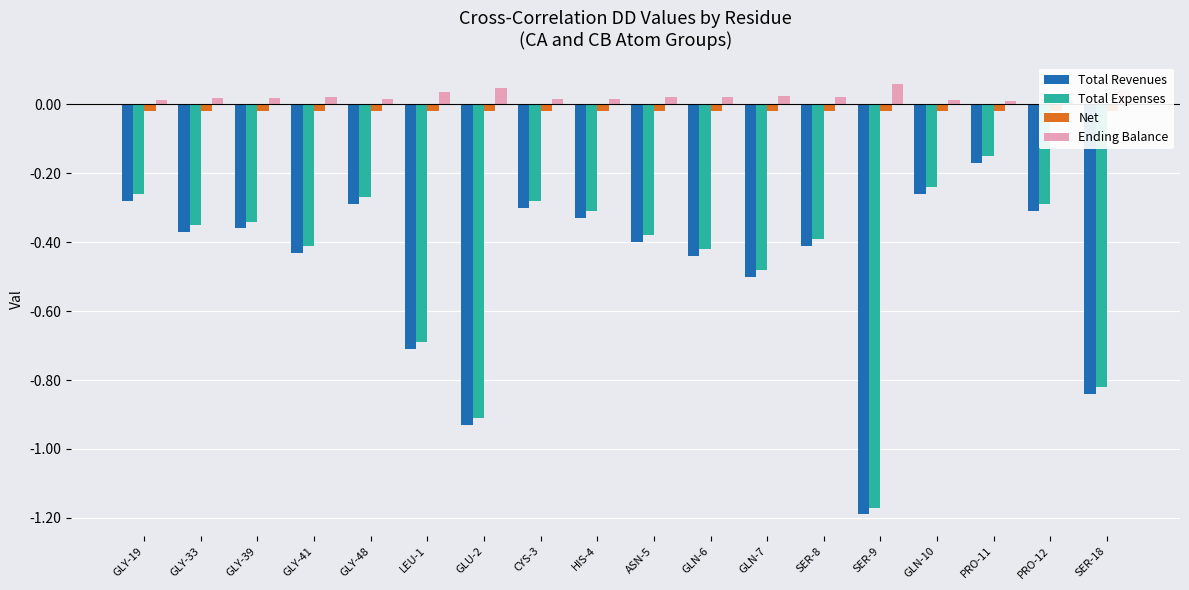

True or false: Total Expenses has a value of -0.6 at GLN-6.

False